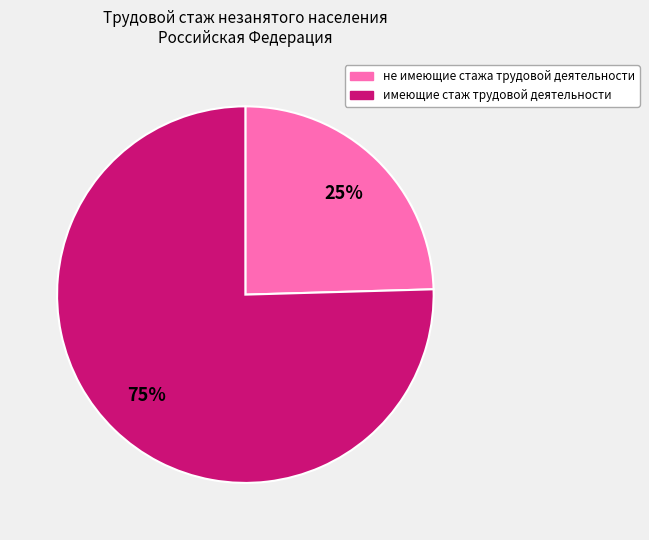

How many segments does this pie chart have?

2